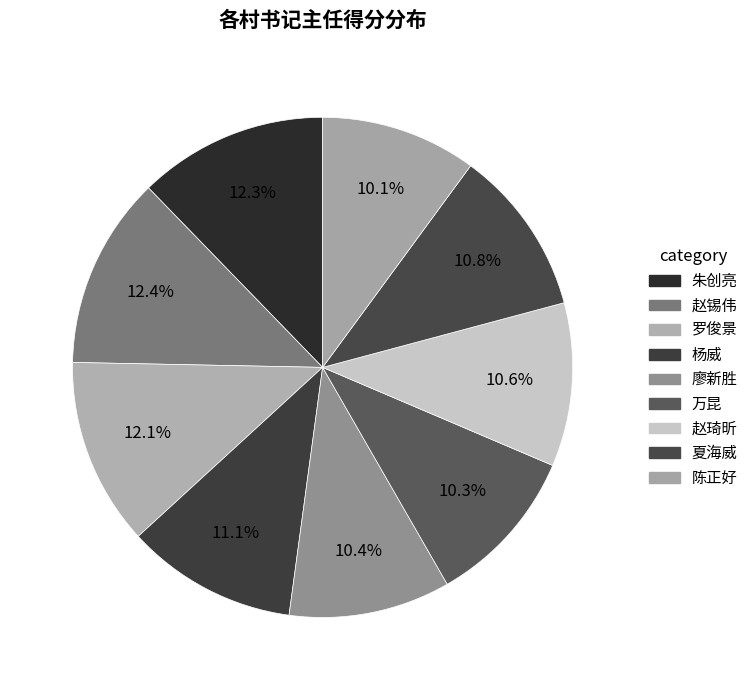

To the nearest percent, what portion does 朱创亮 represent?

12%